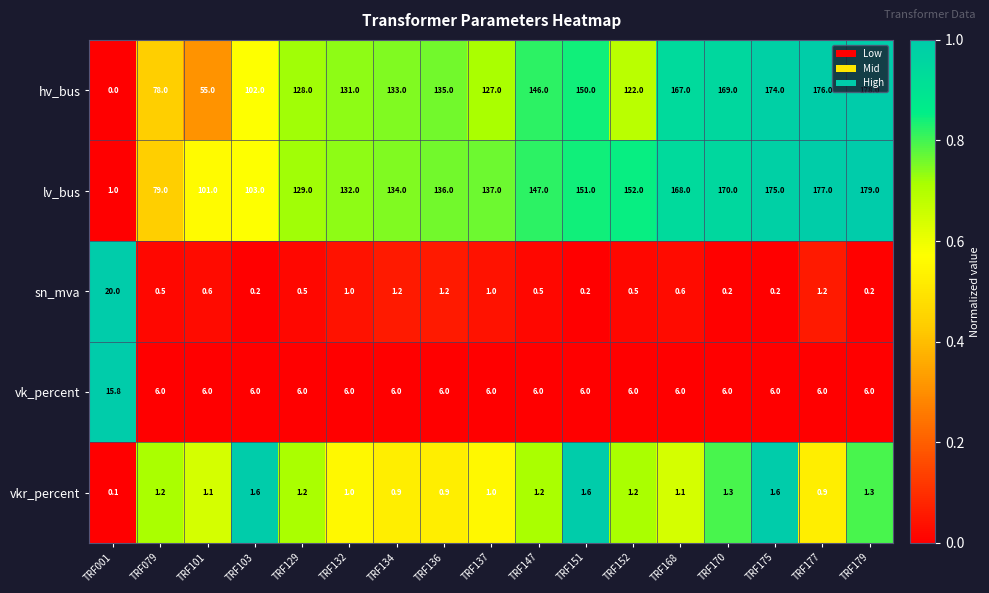

What is the difference between the maximum and minimum values in the vk_percent series?

9.8